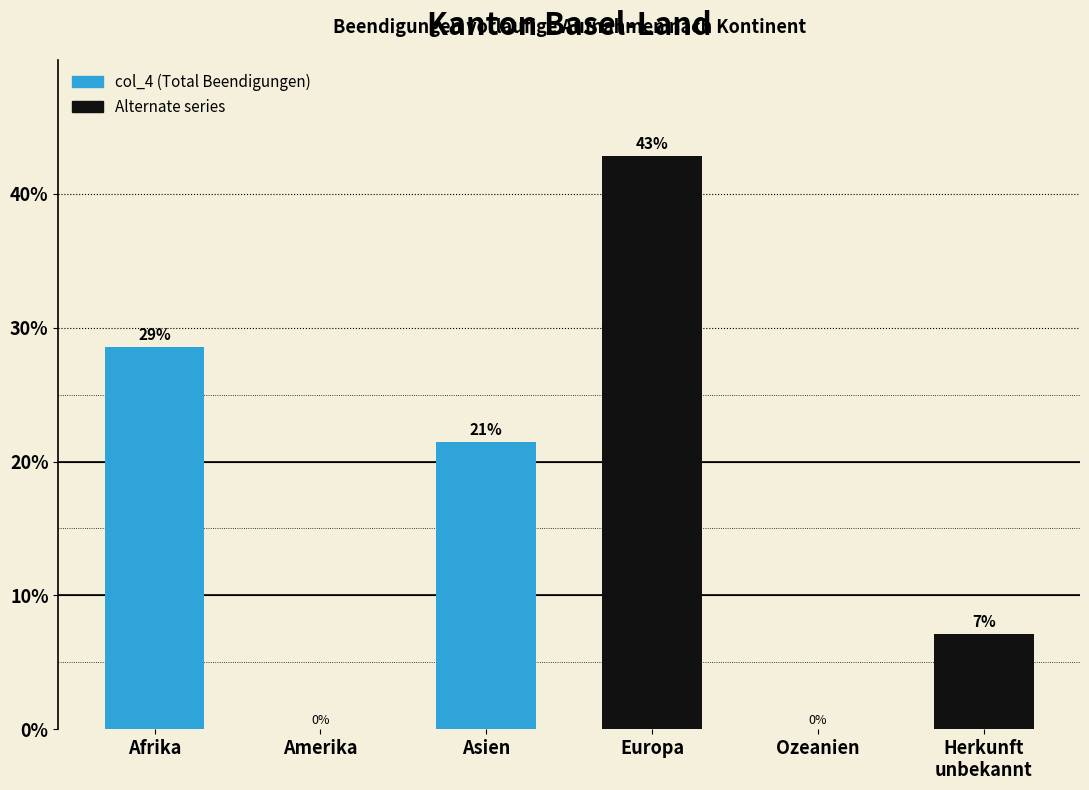

Is it true that the value at Amerika is 0.0?

True